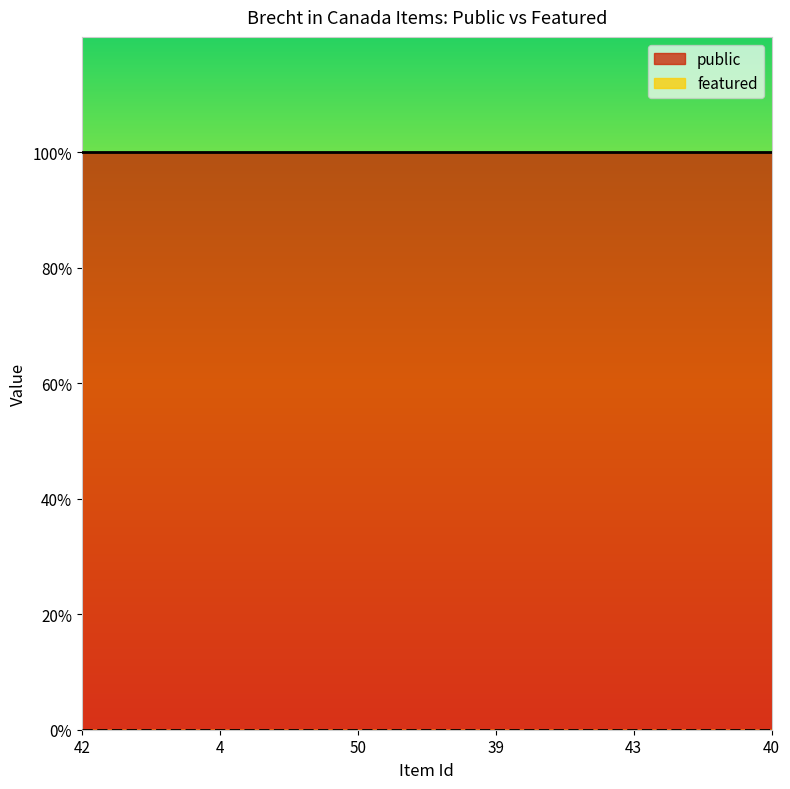

At which label is featured closest to 0?

42